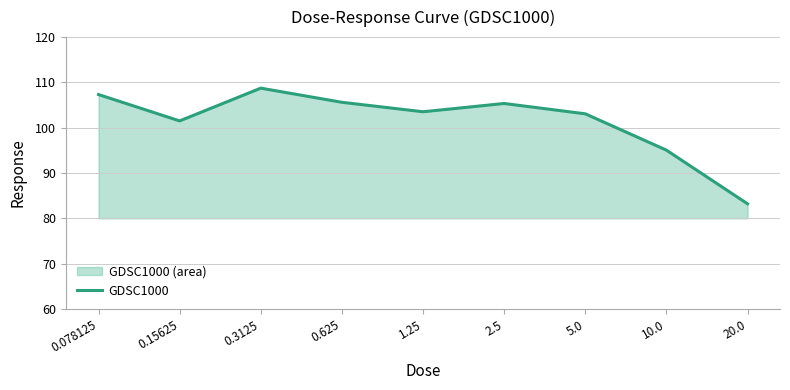

Rank the categories by value from highest to lowest.

0.3125, 0.078125, 0.625, 2.5, 1.25, 5.0, 0.15625, 10.0, 20.0